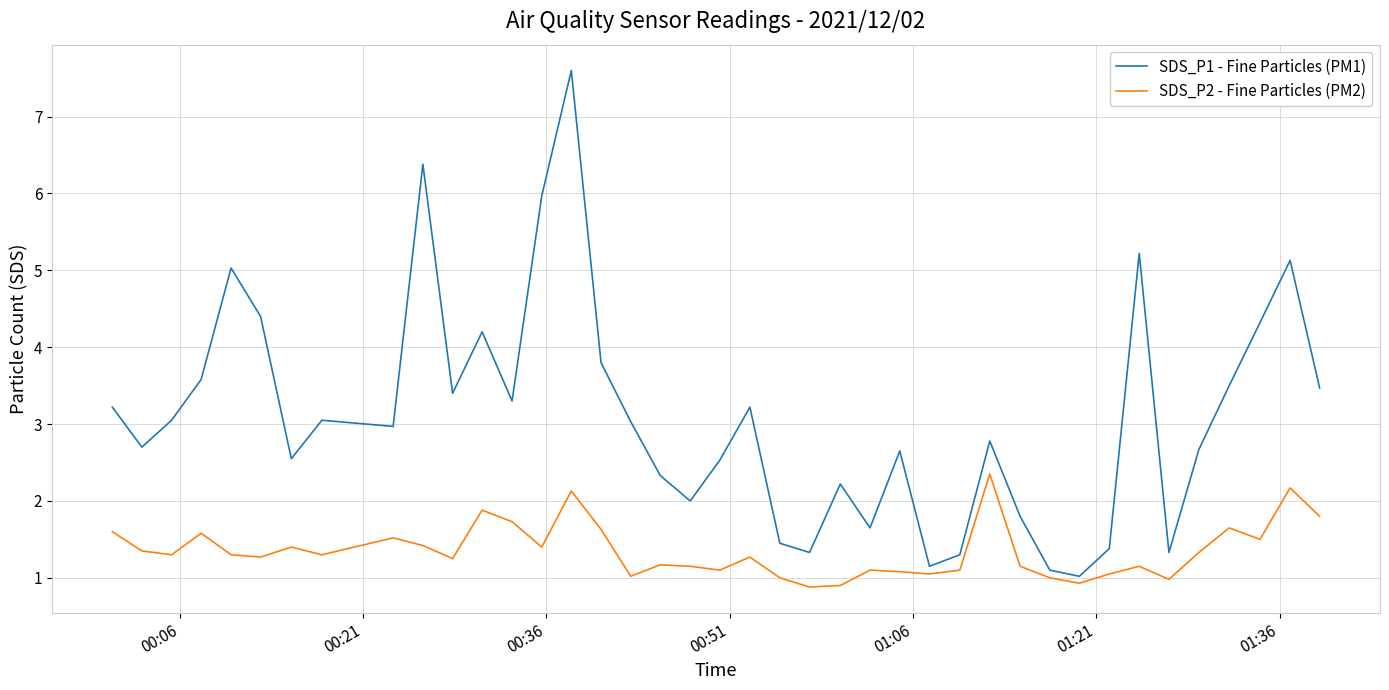

Which series has the widest spread of values?

SDS_P1 - Fine Particles (PM1)